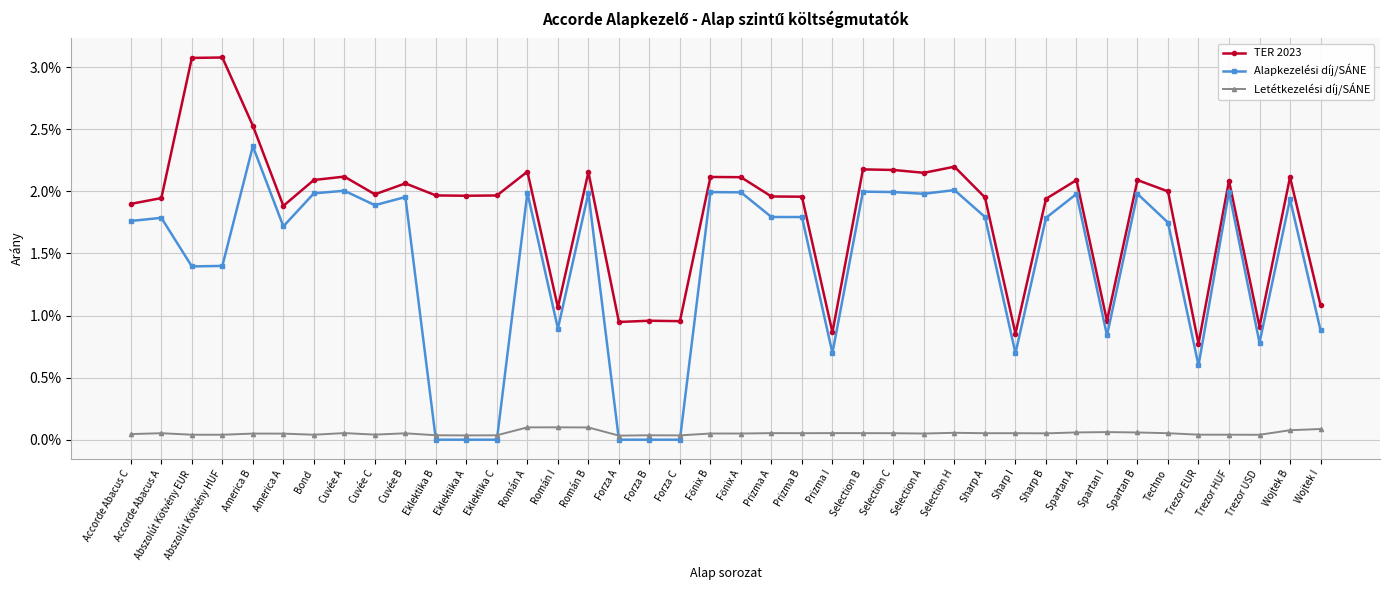

At Spartan I, list the series in order from largest to smallest.

TER 2023, Alapkezelési díj/SÁNE, Letétkezelési díj/SÁNE